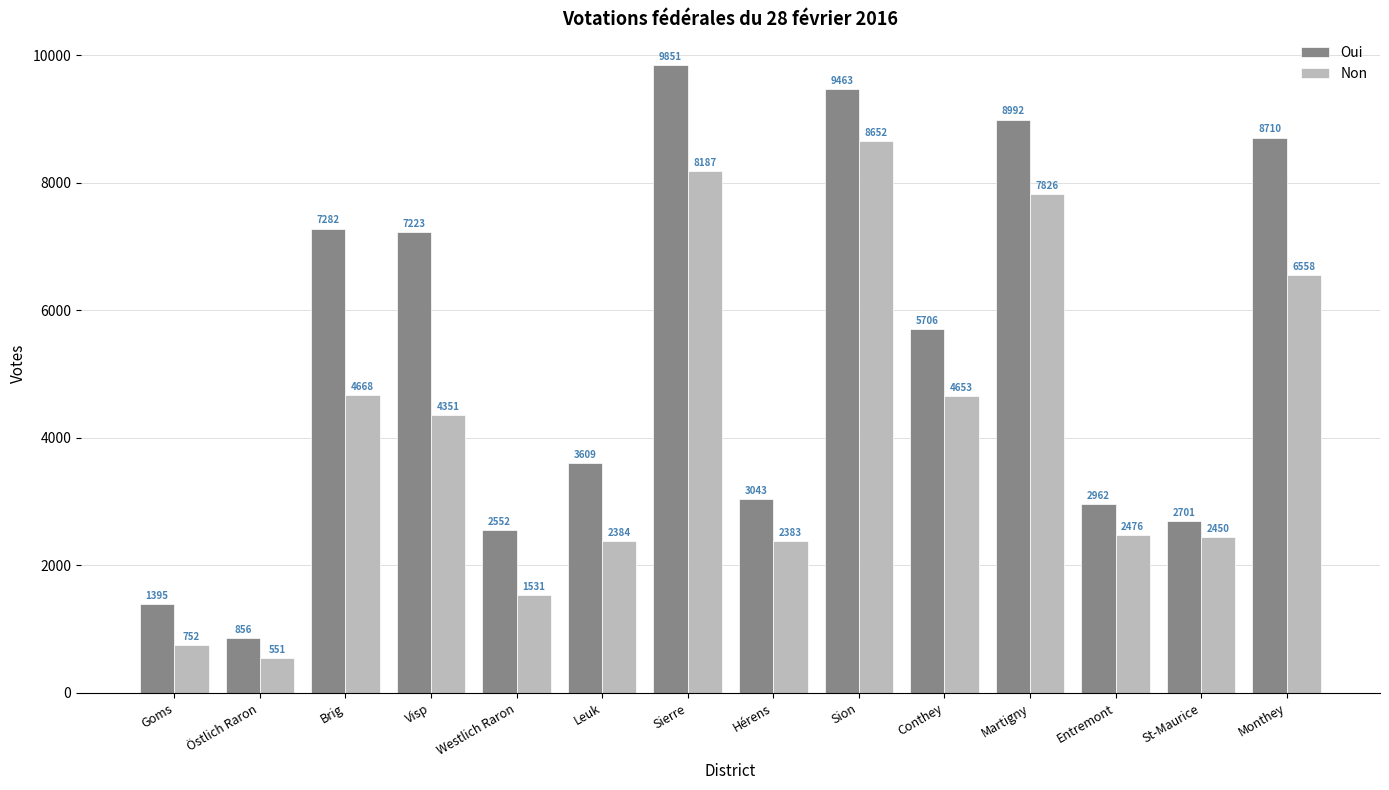

How many data points does each series have?

14